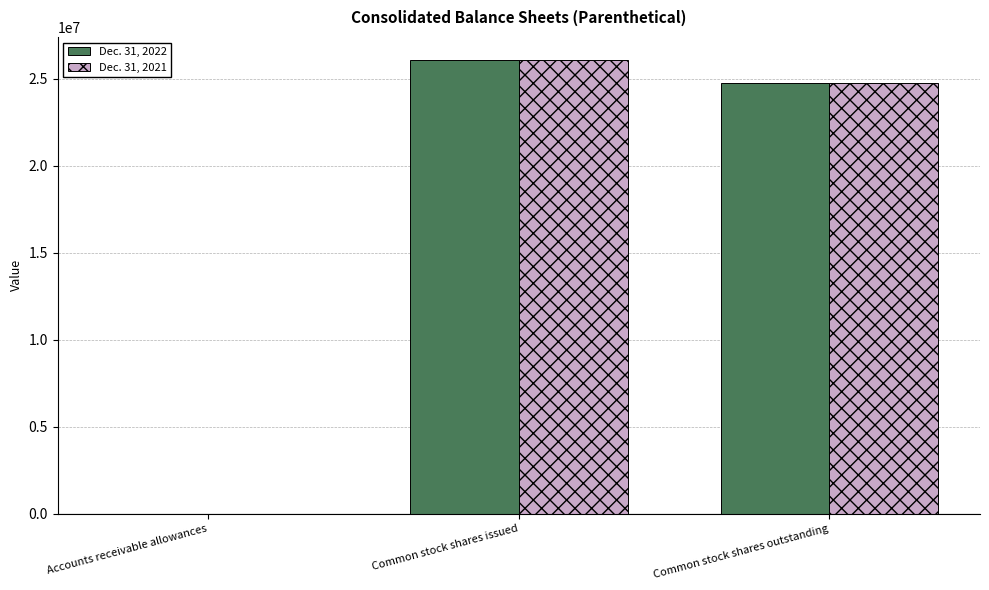

Which category has the highest value in the Dec. 31, 2022 series?

Common stock shares issued